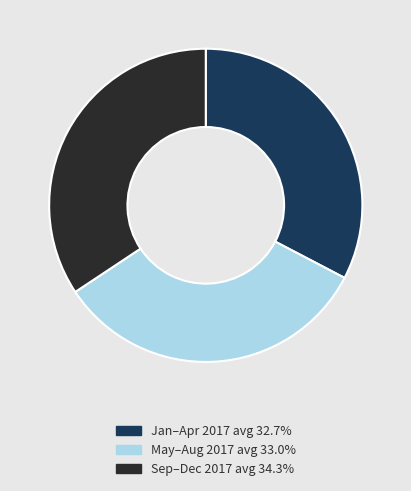

What is the ratio of the value at Jan–Apr 2017 avg 32.7% to the value at May–Aug 2017 avg 33.0%?

1.0